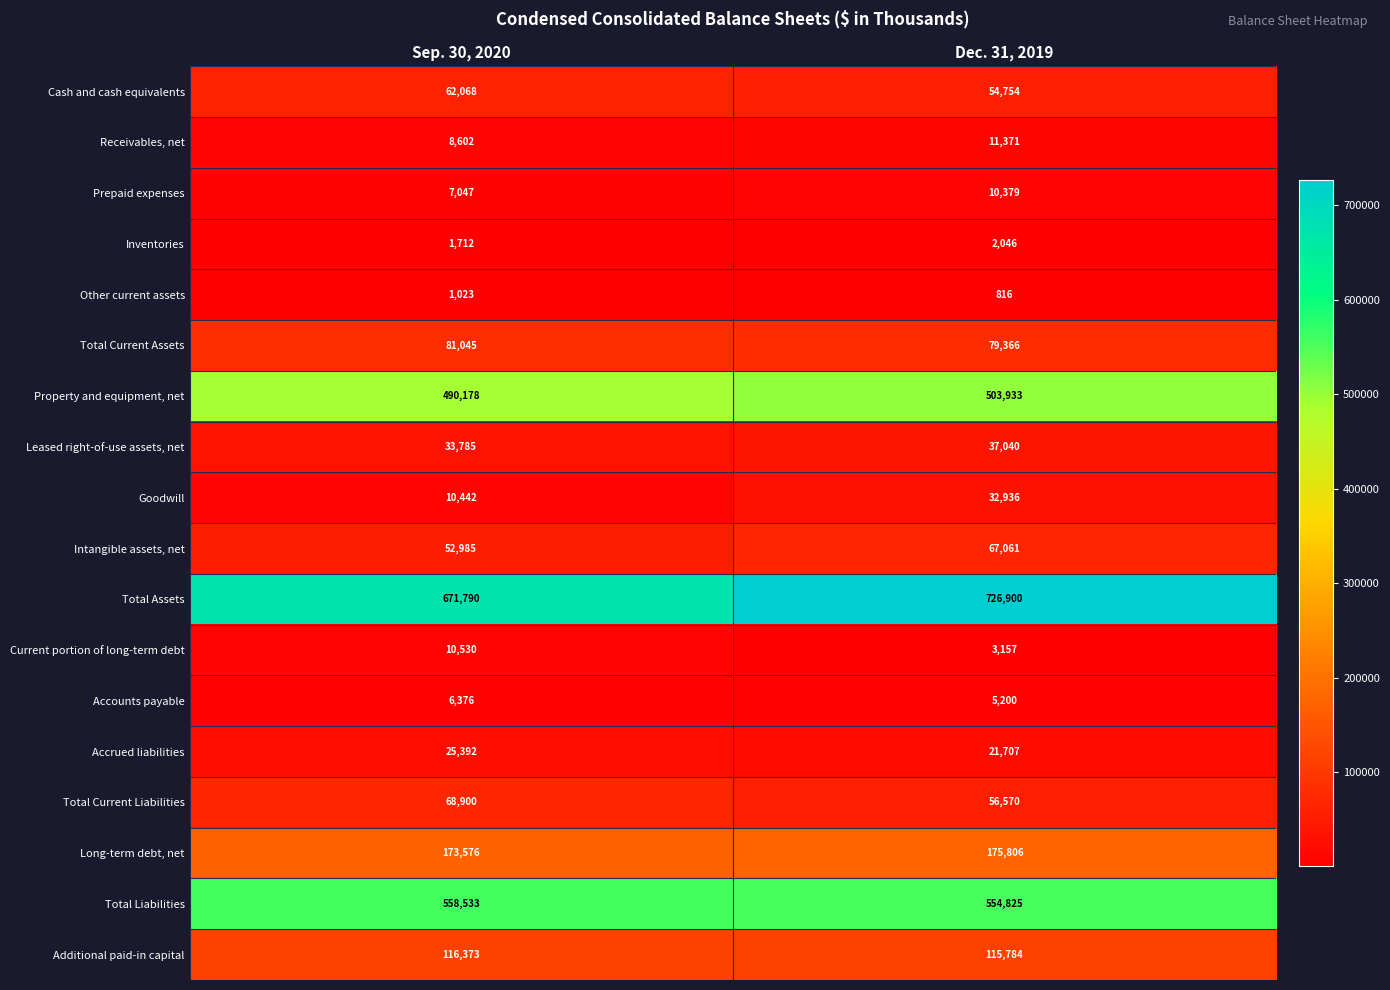

Which series changed the most between Sep. 30, 2020 and Dec. 31, 2019?

Total Assets